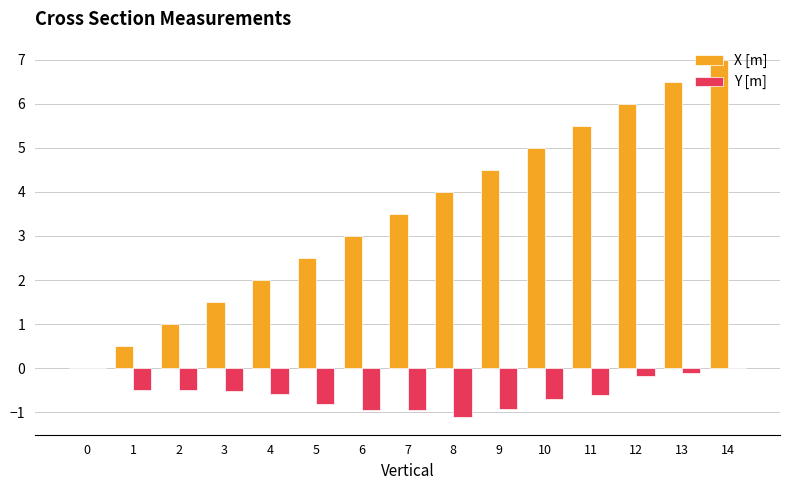

What is the sum of all Y [m] values?

-8.4